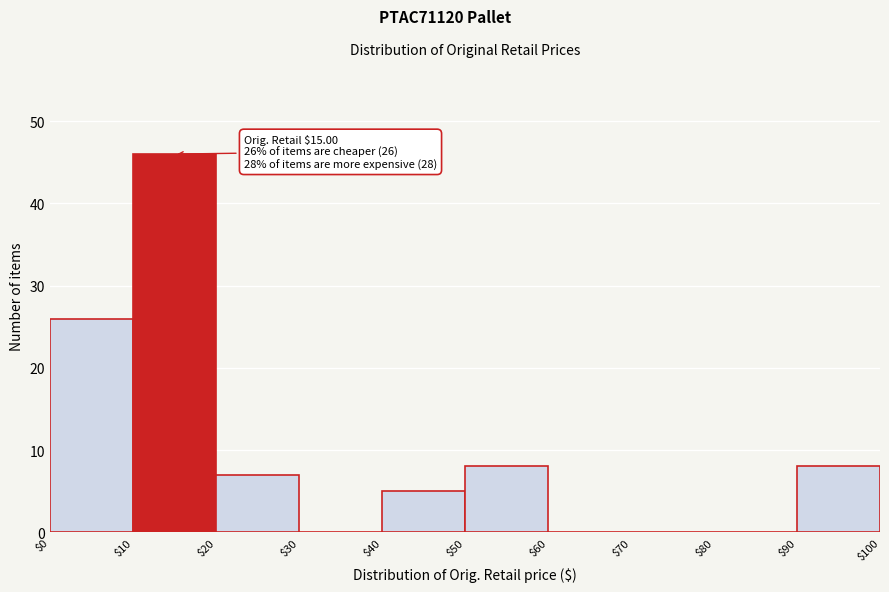

Which range on the x-axis has the tallest bar?

$10 to $20